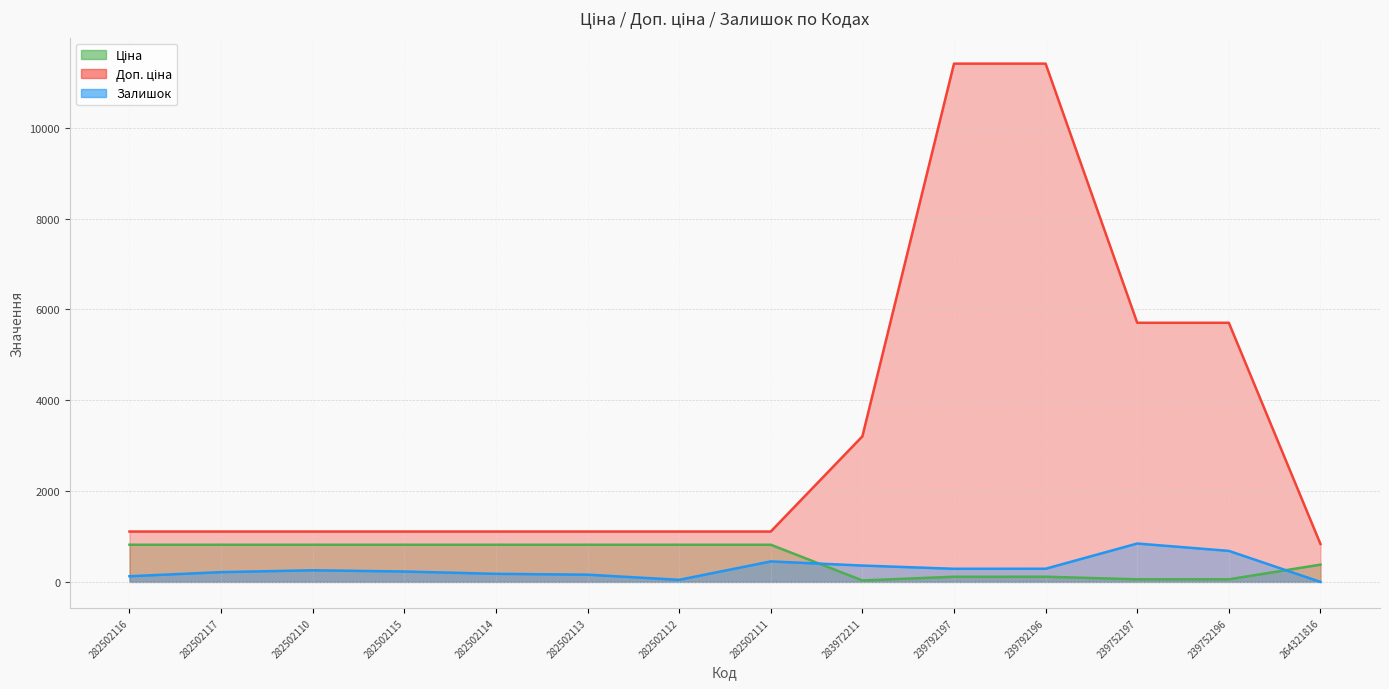

Which series changed the most between 282502116 and 282502117?

Залишок